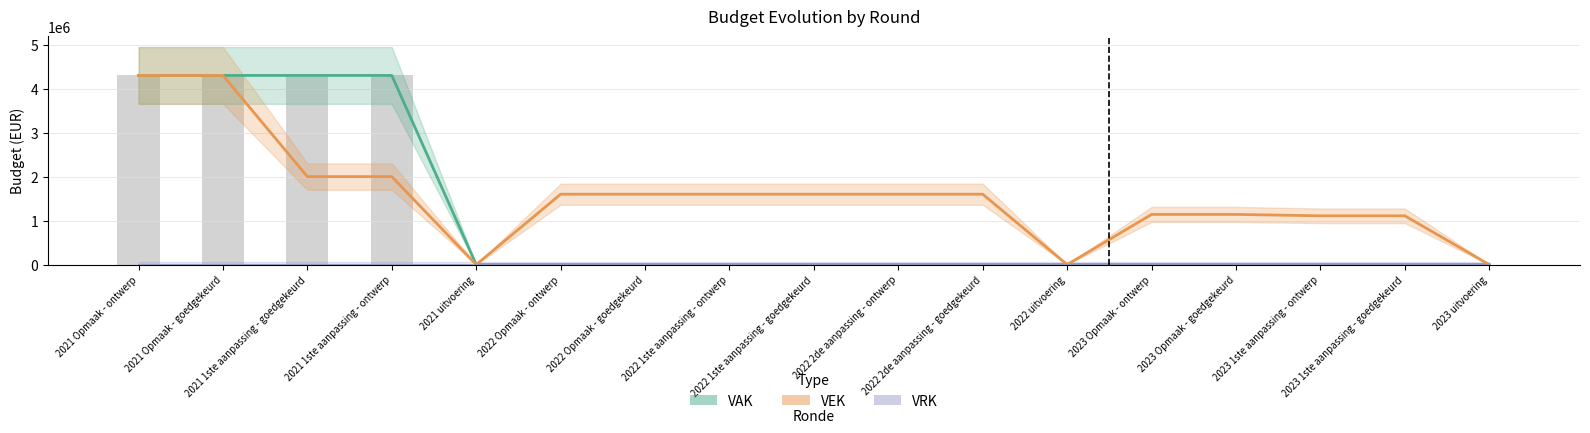

Reading right to left, list all the values displayed in this chart.

VAK: 2023 uitvoering=0	2023 1ste aanpassing - goedgekeurd=0	2023 1ste aanpassing - ontwerp=0	2023 Opmaak - goedgekeurd=0	2023 Opmaak - ontwerp=0	2022 uitvoering=0	2022 2de aanpassing - goedgekeurd=0	2022 2de aanpassing - ontwerp=0	2022 1ste aanpassing - goedgekeurd=0	2022 1ste aanpassing - ontwerp=0	2022 Opmaak - goedgekeurd=0	2022 Opmaak - ontwerp=0	2021 uitvoering=0	2021 1ste aanpassing - ontwerp=4300000	2021 1ste aanpassing - goedgekeurd=4300000	2021 Opmaak - goedgekeurd=4300000	2021 Opmaak - ontwerp=4300000
VEK: 2023 uitvoering=0	2023 1ste aanpassing - goedgekeurd=1109151	2023 1ste aanpassing - ontwerp=1109151	2023 Opmaak - goedgekeurd=1140915	2023 Opmaak - ontwerp=1140915	2022 uitvoering=0	2022 2de aanpassing - goedgekeurd=1600000	2022 2de aanpassing - ontwerp=1600000	2022 1ste aanpassing - goedgekeurd=1600000	2022 1ste aanpassing - ontwerp=1600000	2022 Opmaak - goedgekeurd=1600000	2022 Opmaak - ontwerp=1600000	2021 uitvoering=0	2021 1ste aanpassing - ontwerp=2000000	2021 1ste aanpassing - goedgekeurd=2000000	2021 Opmaak - goedgekeurd=4300000	2021 Opmaak - ontwerp=4300000
VRK: 2023 uitvoering=0	2023 1ste aanpassing - goedgekeurd=0	2023 1ste aanpassing - ontwerp=0	2023 Opmaak - goedgekeurd=0	2023 Opmaak - ontwerp=0	2022 uitvoering=0	2022 2de aanpassing - goedgekeurd=0	2022 2de aanpassing - ontwerp=0	2022 1ste aanpassing - goedgekeurd=0	2022 1ste aanpassing - ontwerp=0	2022 Opmaak - goedgekeurd=0	2022 Opmaak - ontwerp=0	2021 uitvoering=0	2021 1ste aanpassing - ontwerp=0	2021 1ste aanpassing - goedgekeurd=0	2021 Opmaak - goedgekeurd=0	2021 Opmaak - ontwerp=0